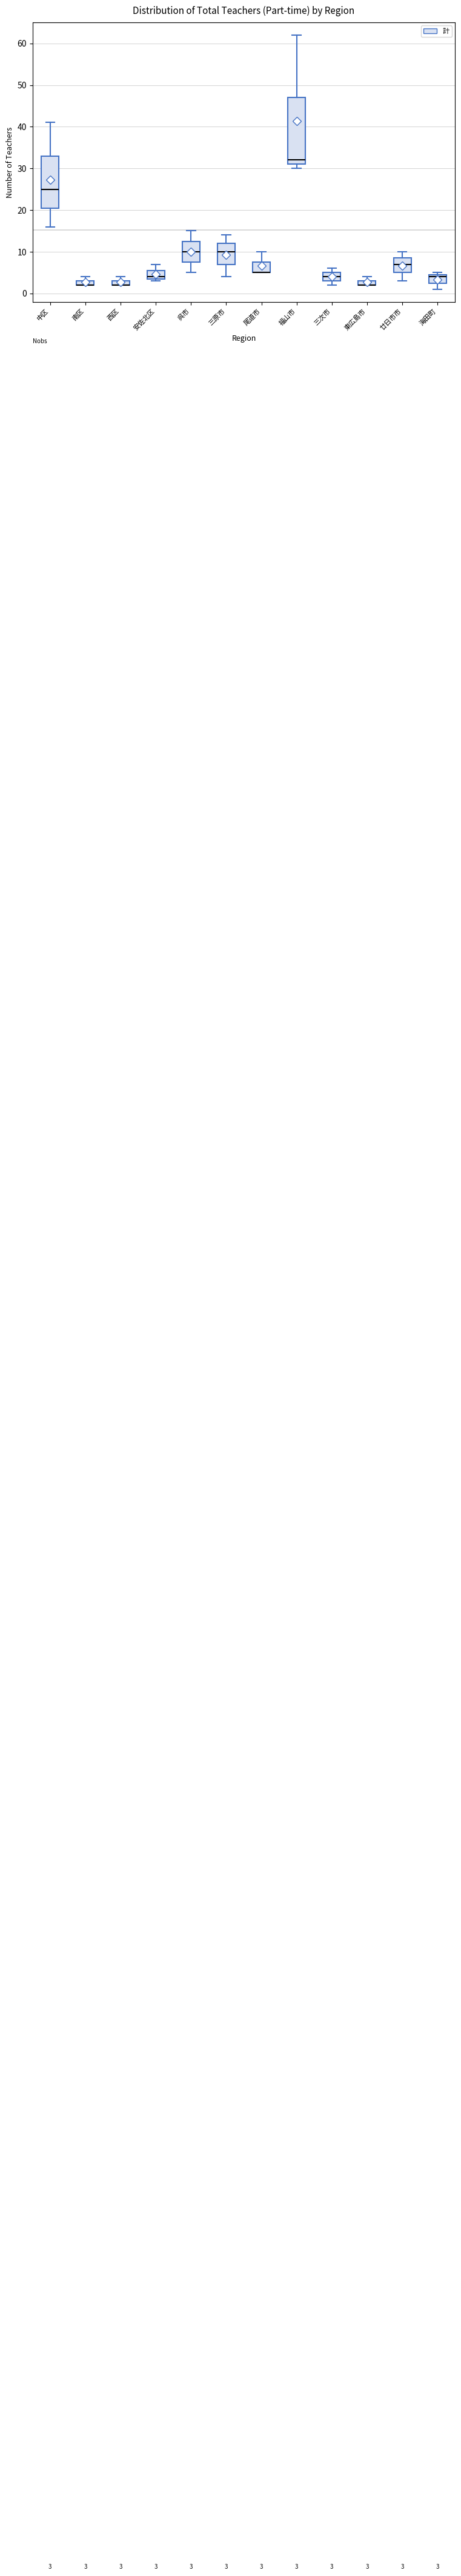

Comparing the boxes themselves (not the whiskers), which one is the tallest?

福山市